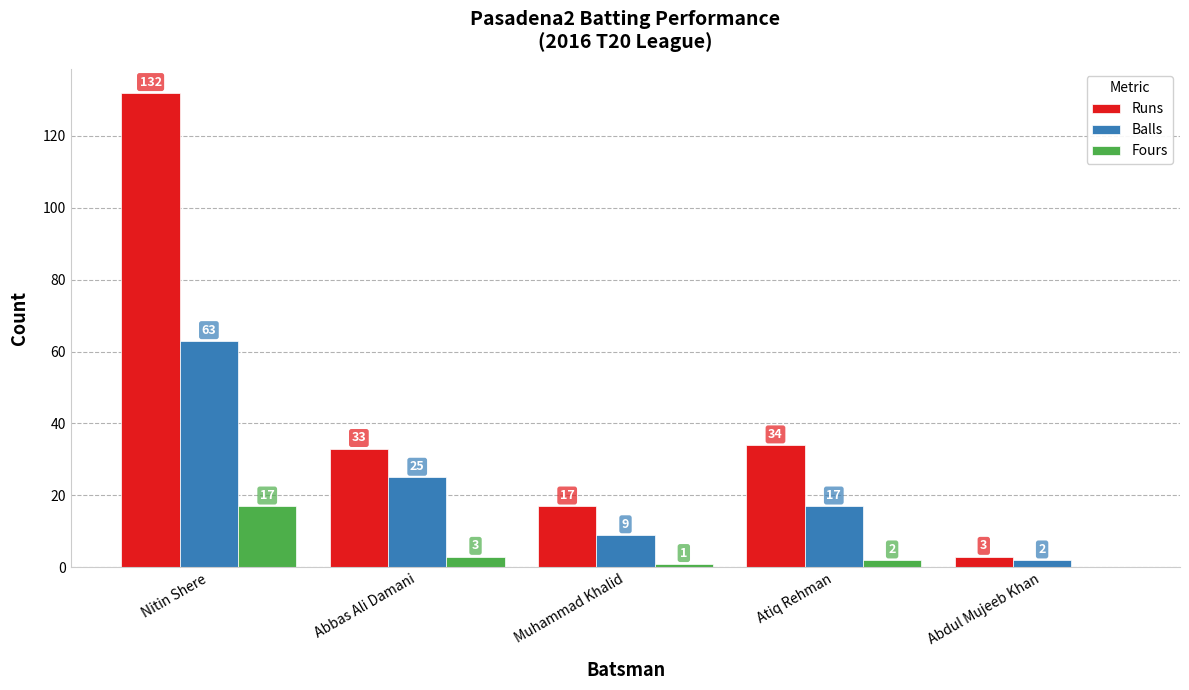

How many groups of bars are there?

5